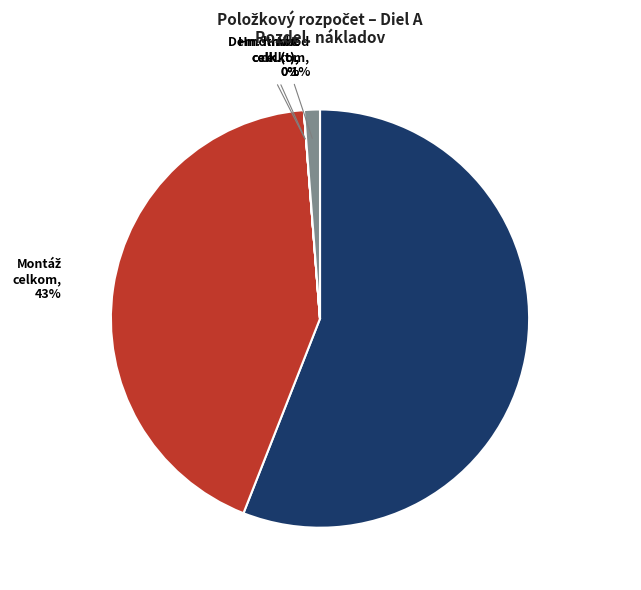

Is there any slice that represents more than half of the pie?

Yes